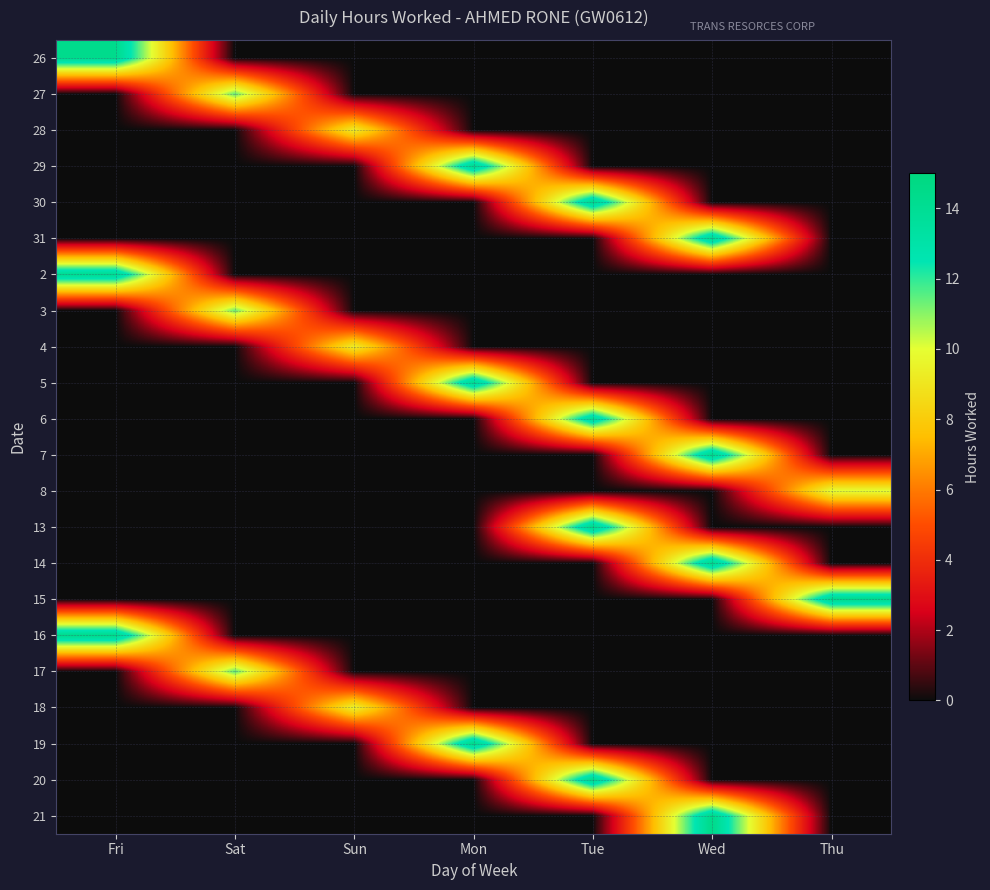

What is the difference between the highest and lowest values at Sun?

9.6